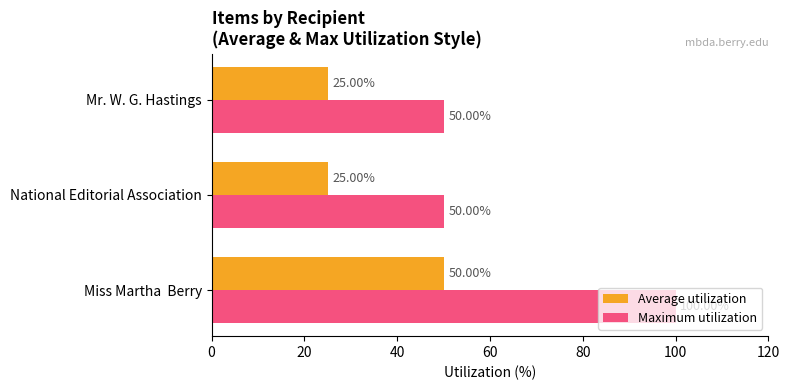

Rank the series by their maximum value, from lowest to highest.

Average utilization, Maximum utilization